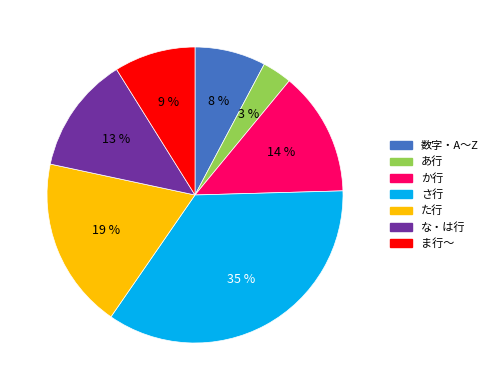

Count the number of slices in the pie.

7